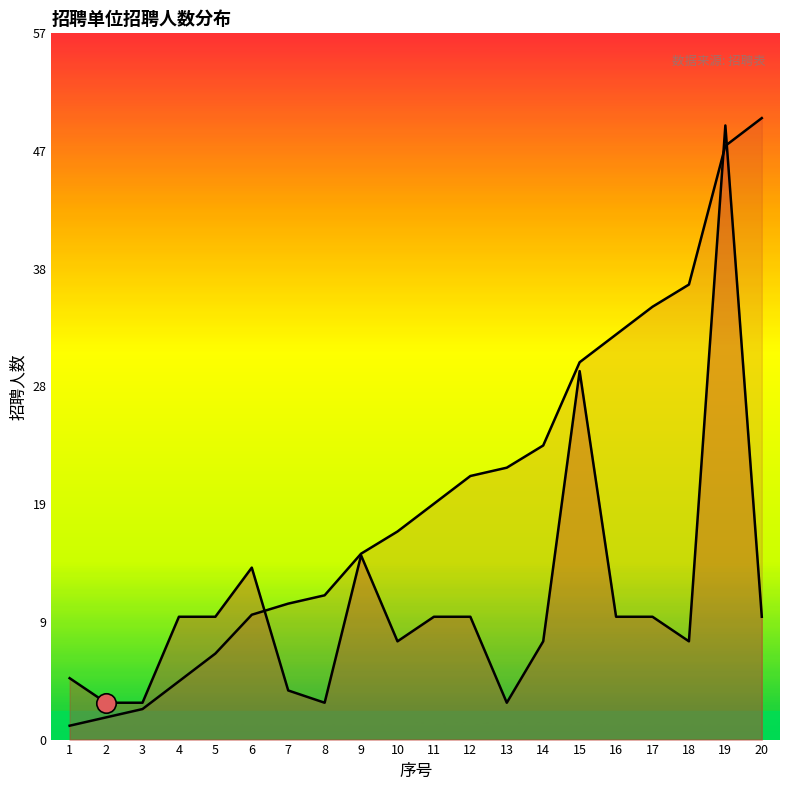

At which category does the data reach its first local valley?

8